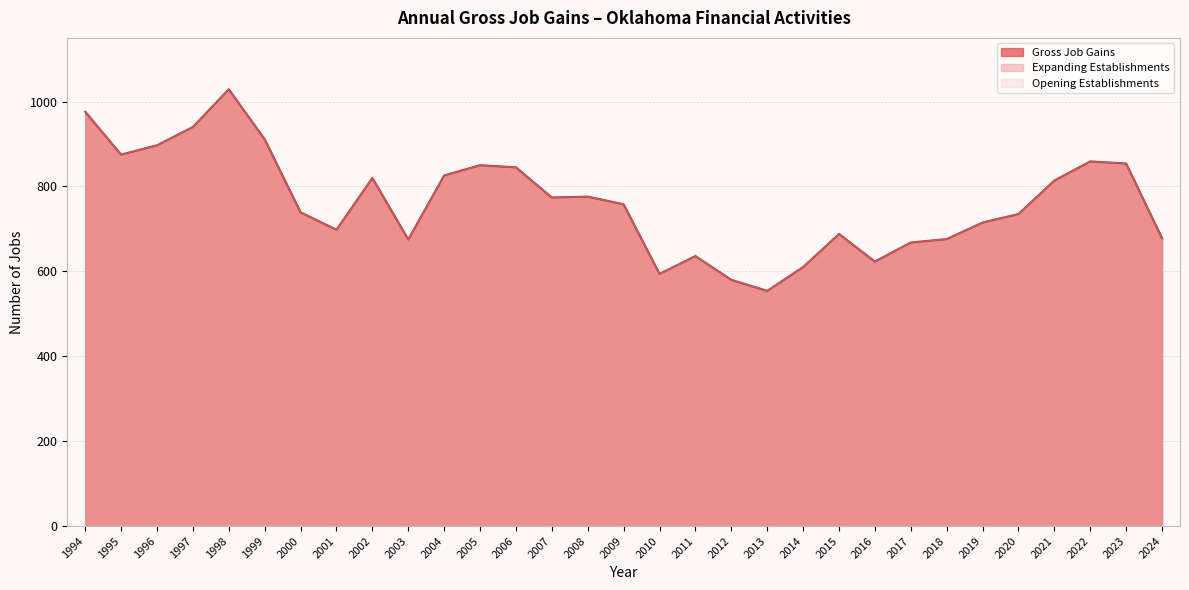

At which category does Gross Job Gains reach its first local valley?

1995